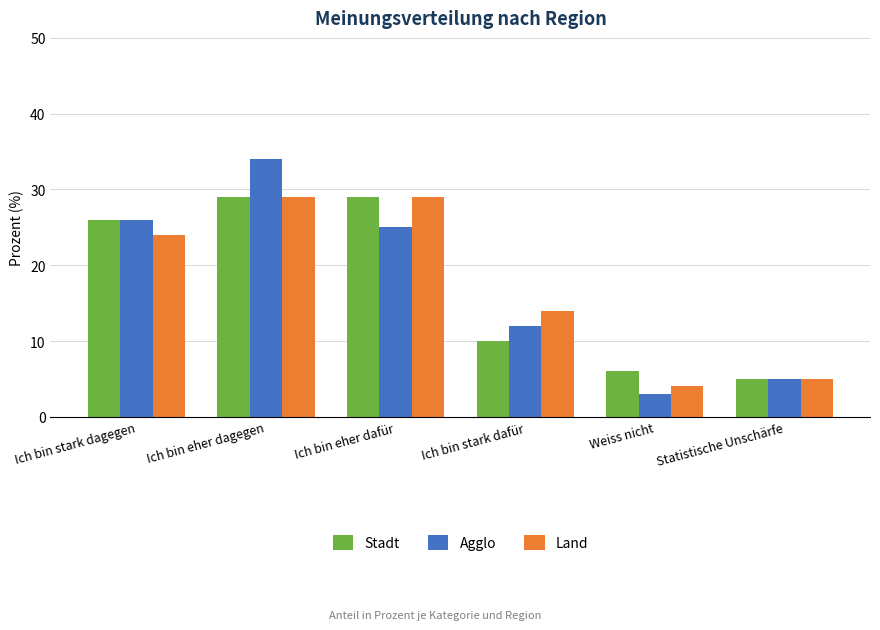

Reading right to left, what are all the values shown in this chart?

Stadt: Statistische Unschärfe=5	Weiss nicht=6	Ich bin stark dafür=10	Ich bin eher dafür=29	Ich bin eher dagegen=29	Ich bin stark dagegen=26
Agglo: Statistische Unschärfe=5	Weiss nicht=3	Ich bin stark dafür=12	Ich bin eher dafür=25	Ich bin eher dagegen=34	Ich bin stark dagegen=26
Land: Statistische Unschärfe=5	Weiss nicht=4	Ich bin stark dafür=14	Ich bin eher dafür=29	Ich bin eher dagegen=29	Ich bin stark dagegen=24